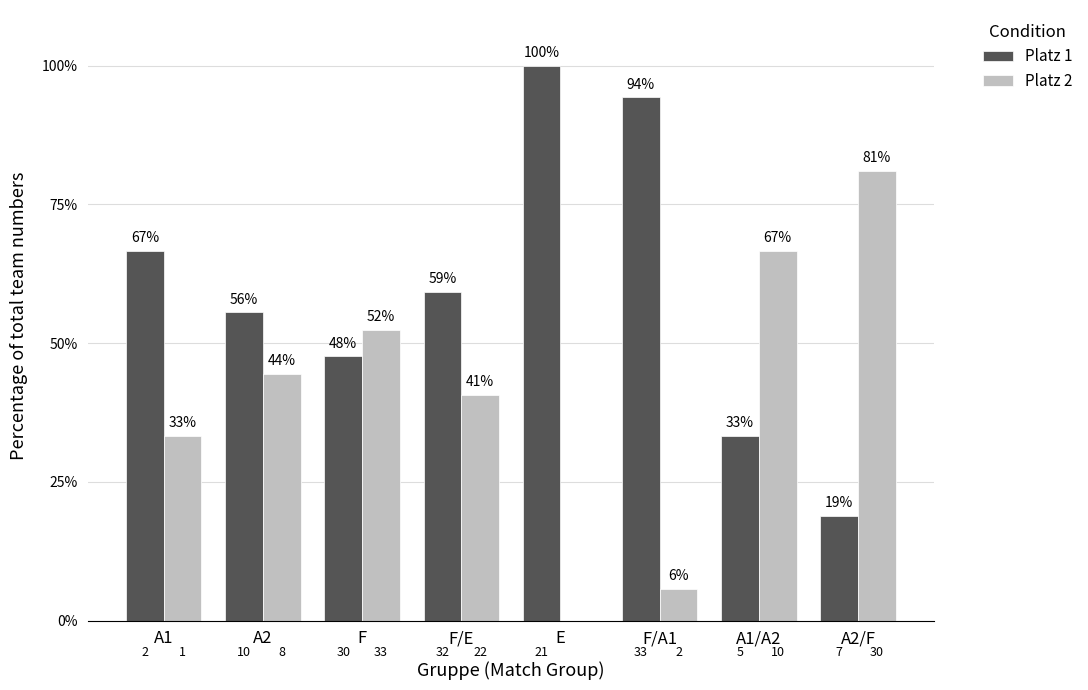

What is the difference between the Platz 1 values at E and F/E?

40.7